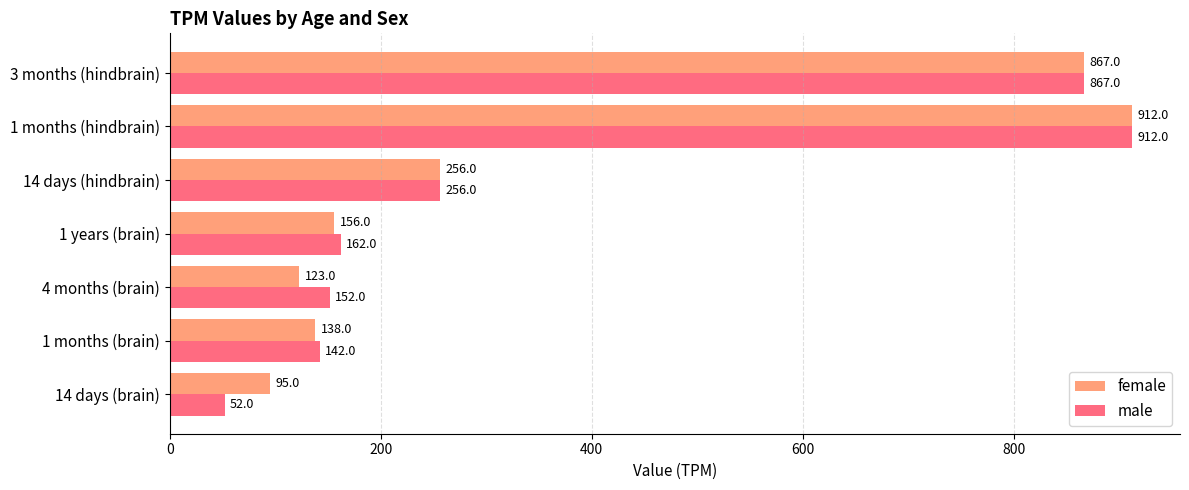

How many distinct data groups are displayed?

2